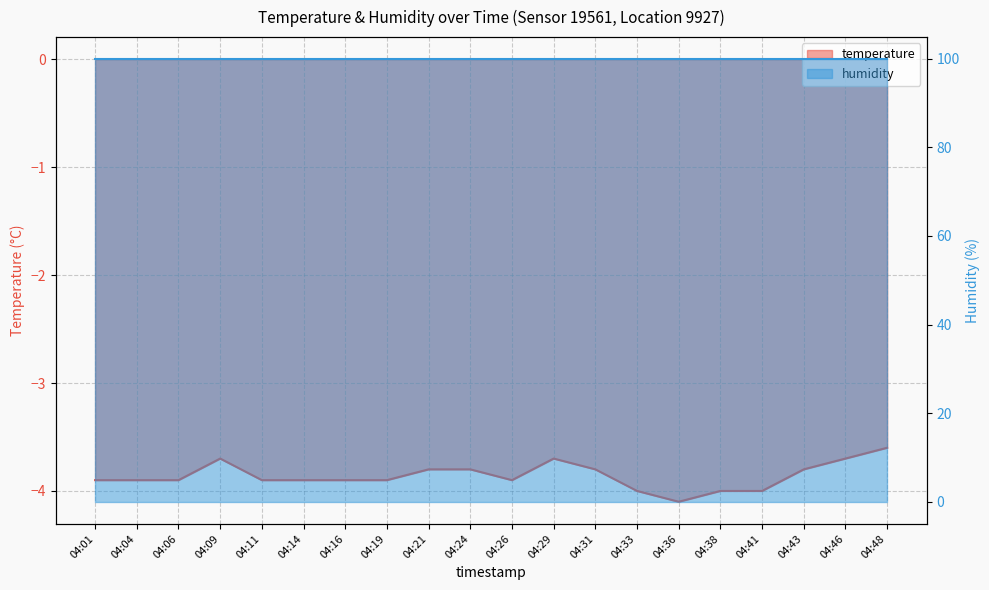

What is the value of the 4th point from the left?

-3.7